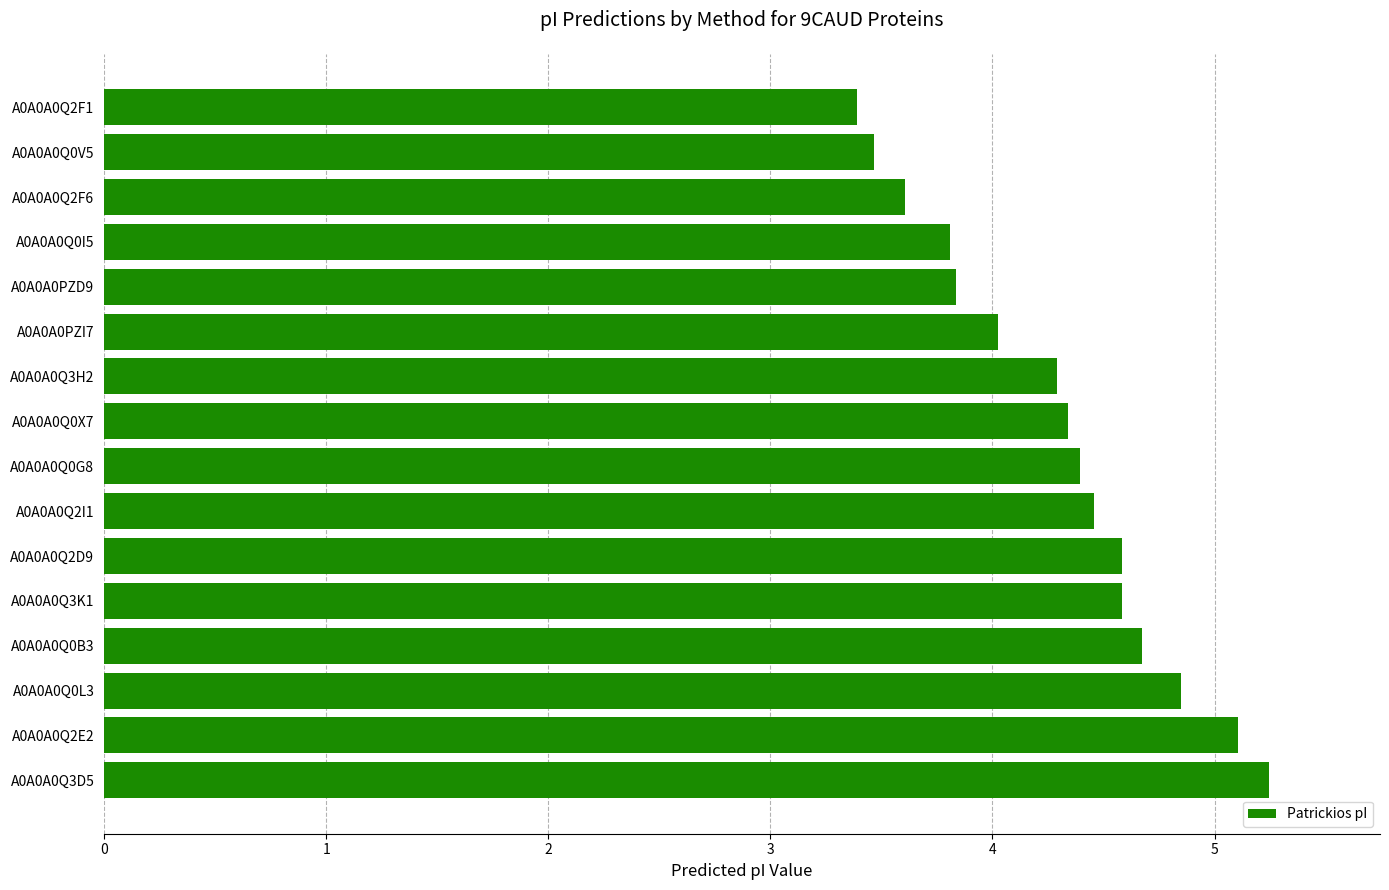

What is the smallest value displayed?

3.4